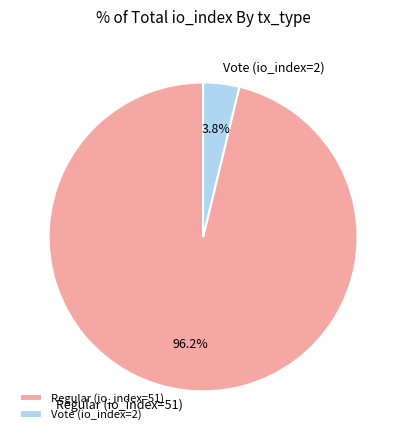

What is the smallest slice in the pie chart?

Vote (io_index=2)